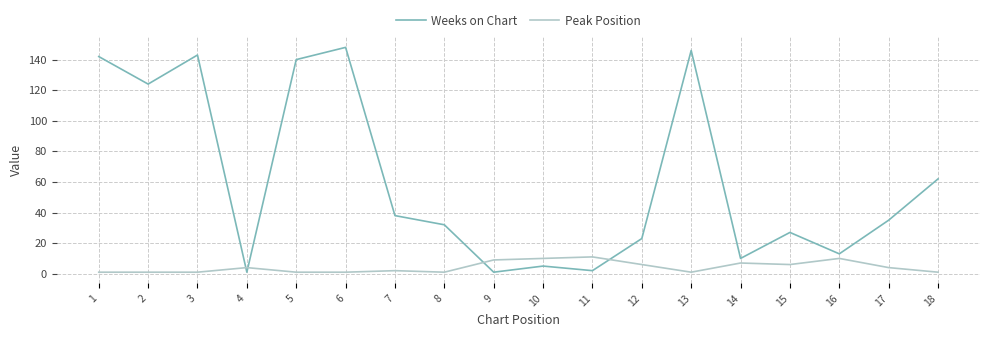

Which series has the largest total across all categories?

Weeks on Chart